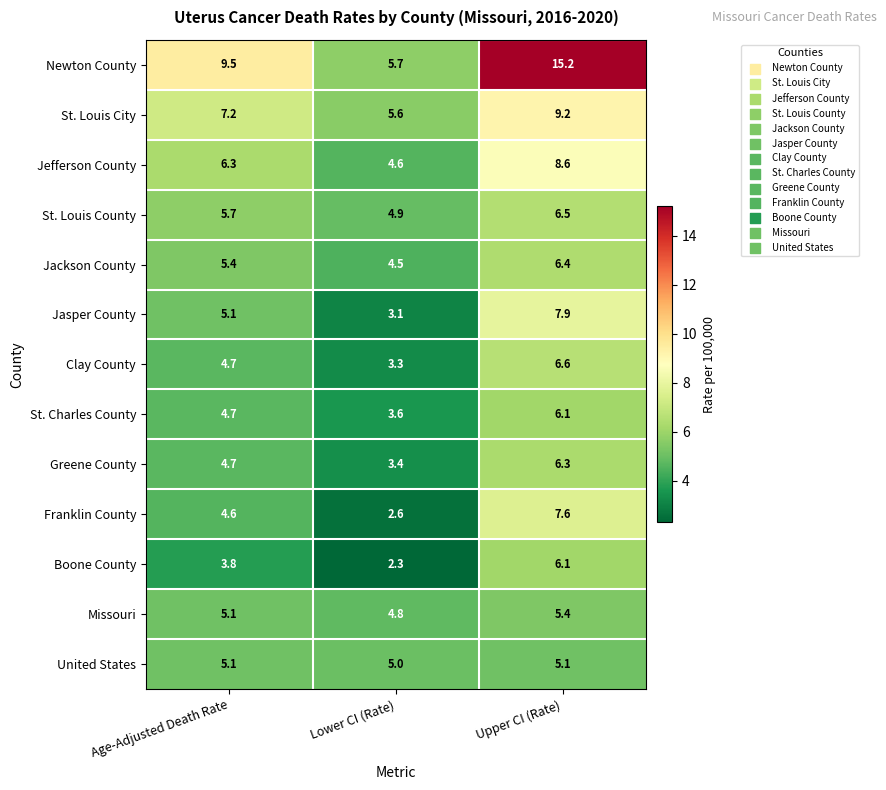

At which label does Jackson County first exceed 5?

Age-Adjusted Death Rate